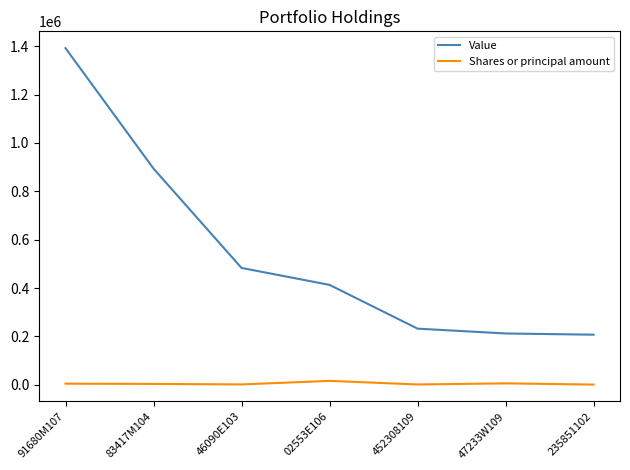

Which series has the largest total across all categories?

Value